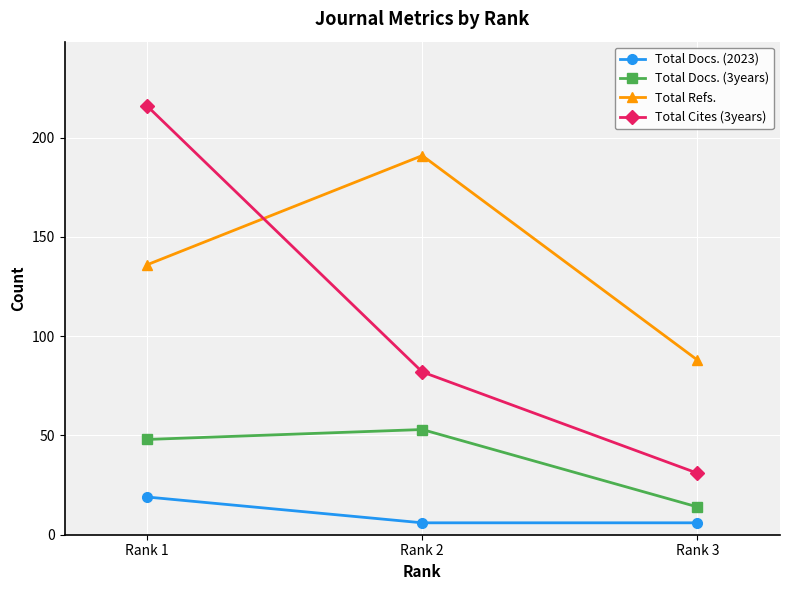

Rank the series at Rank 3 from highest to lowest value.

Total Refs., Total Cites (3years), Total Docs. (3years), Total Docs. (2023)